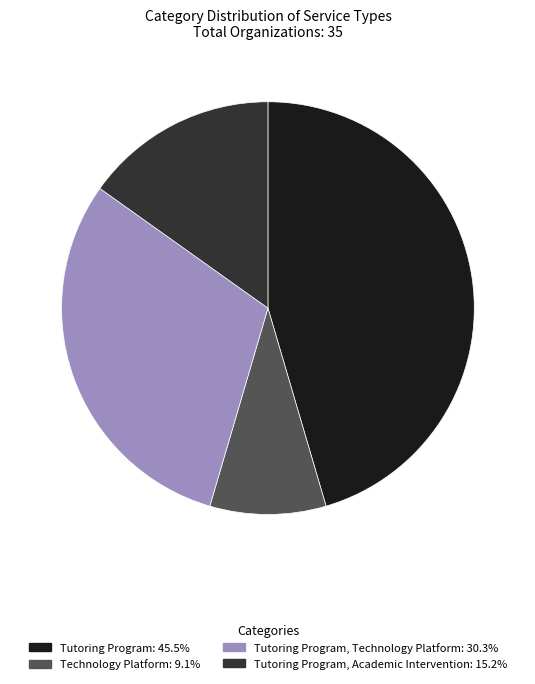

Does Tutoring Program, Technology Platform: 30.3% represent more than half of the total?

No